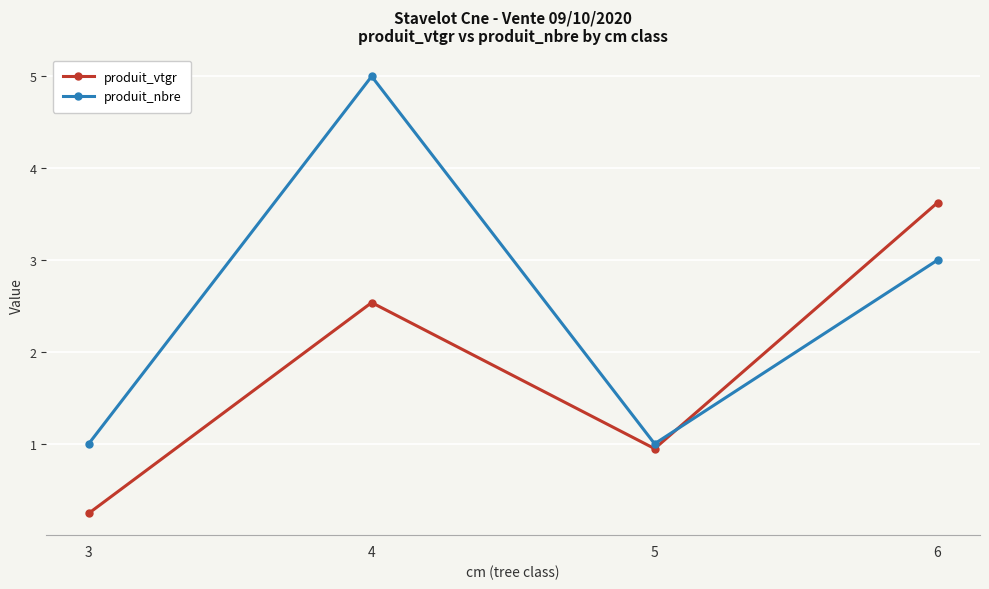

Reading left to right, extract all data points from this chart.

produit_vtgr: 3=0.2	4=2.5	5=0.9	6=3.6
produit_nbre: 3=1.0	4=5.0	5=1.0	6=3.0